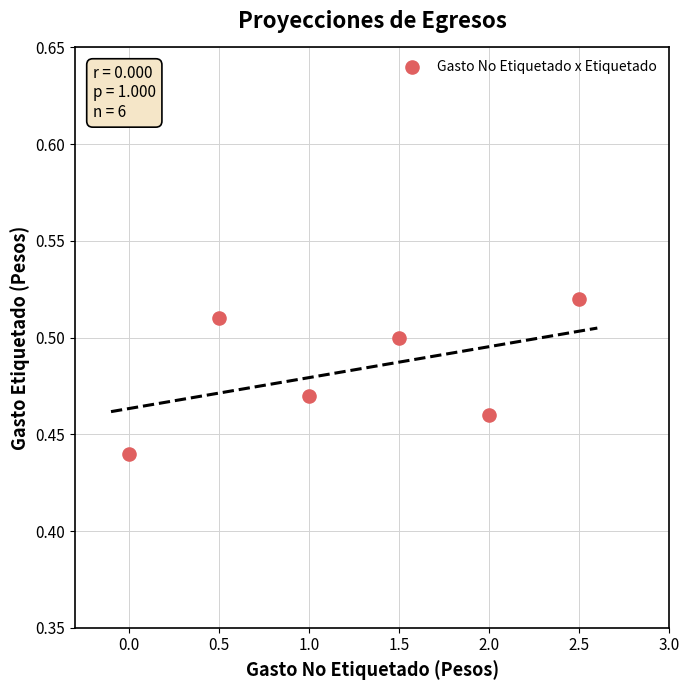

What is the range of X values (max minus min)?

2.5